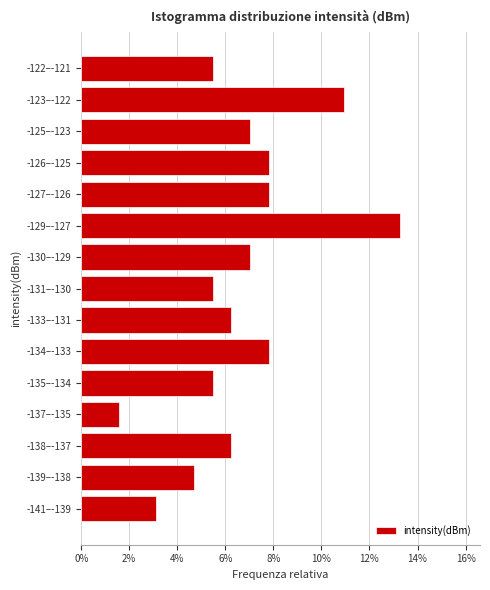

Are the bars horizontal?

Yes